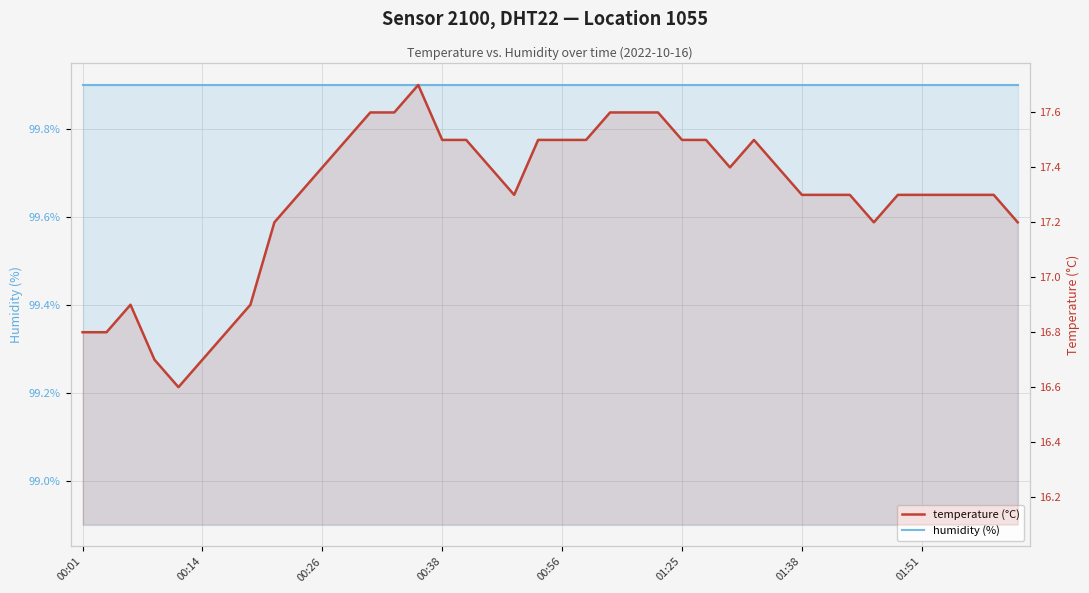

How many lines are shown in the chart?

2